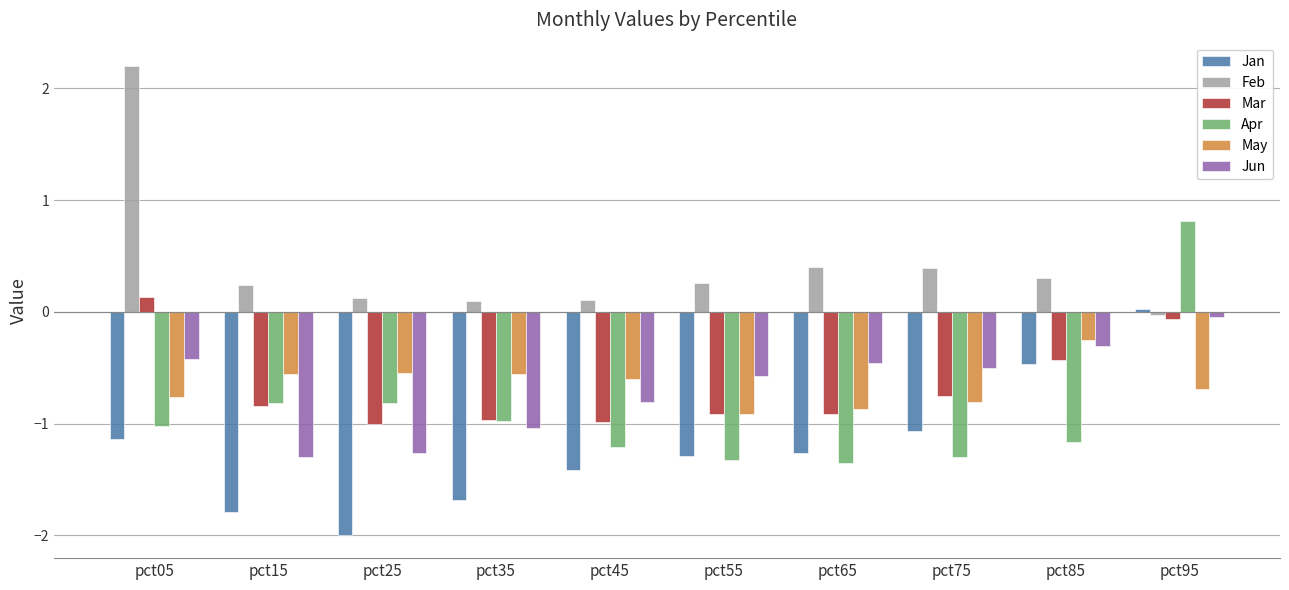

At which label is Jun closest to 0?

pct95